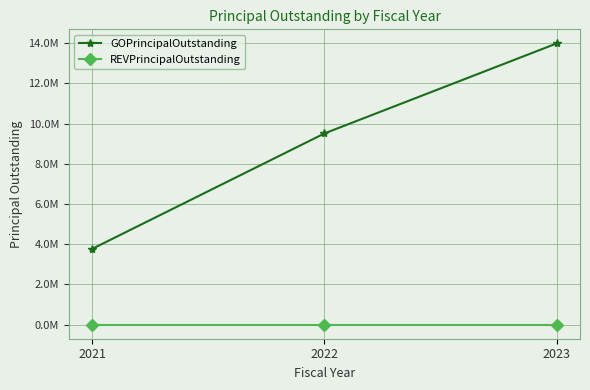

Between 2022 and 2023, which is larger?

2023